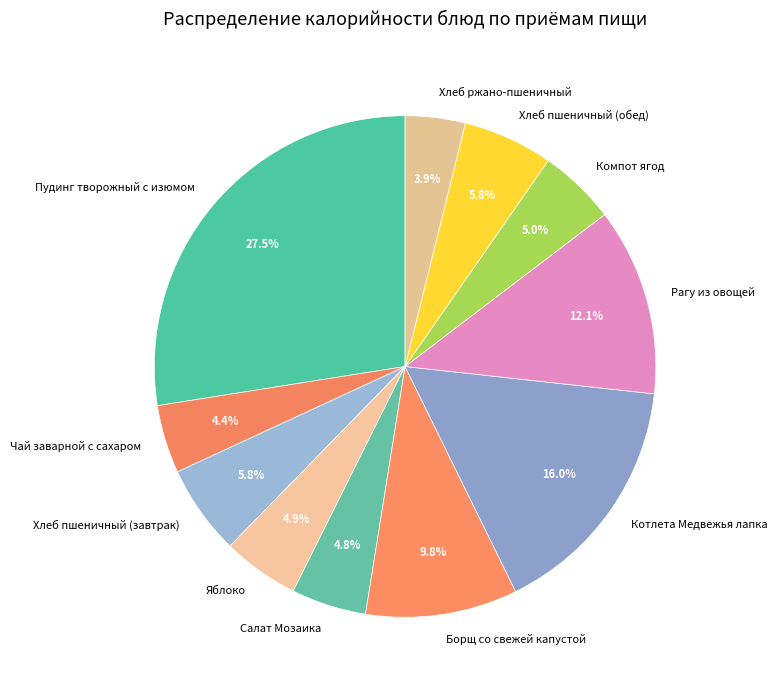

Does any single category account for the majority?

No